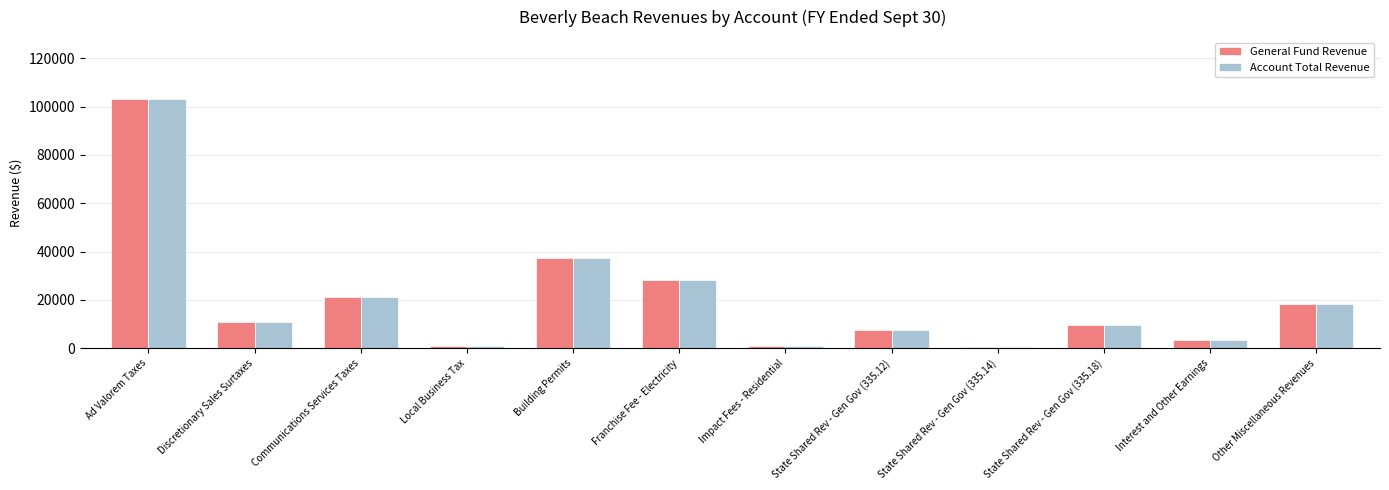

What is the sum of all General Fund Revenue values?

242321